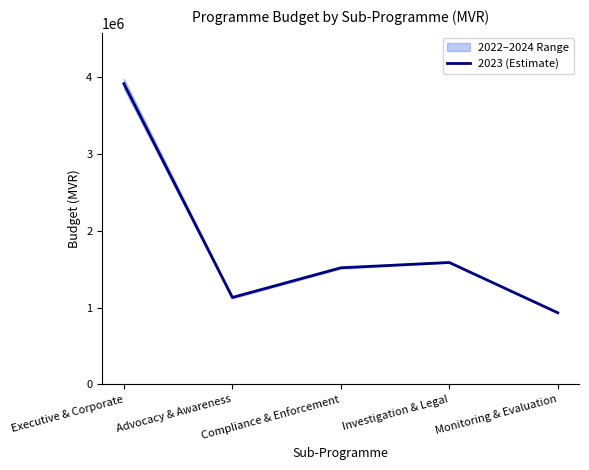

Does the chart have visible grid lines?

No